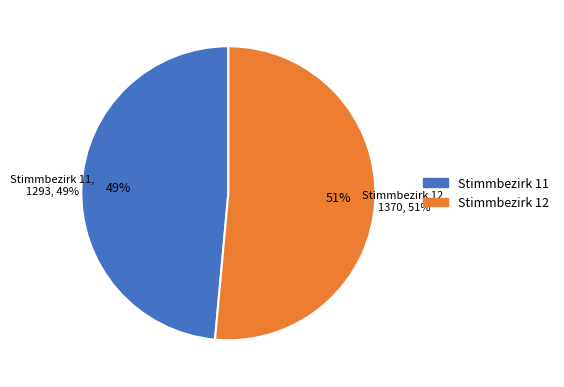

True or false: Stimmbezirk 12 accounts for 61% of the total.

False